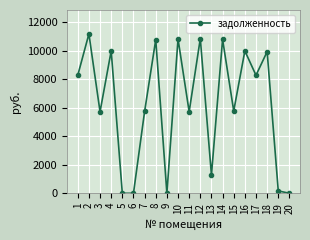

What is the approximate value at 17?

8276.5